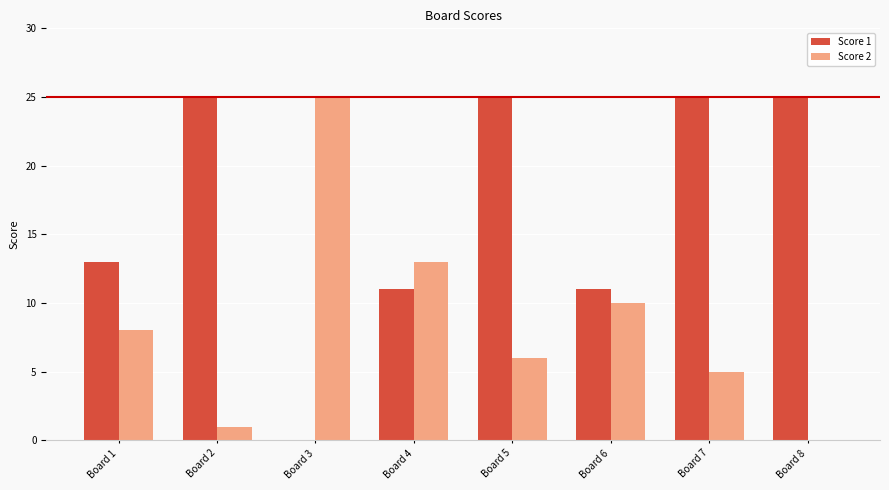

Which series changed the most between Board 1 and Board 2?

Score 1